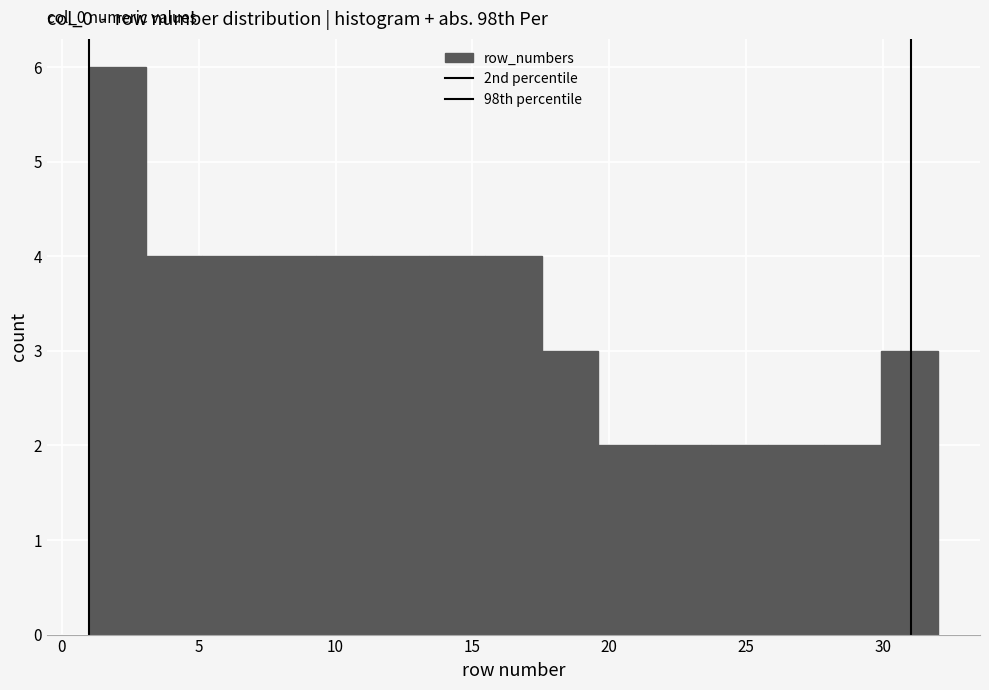

Which range on the x-axis has the tallest bar?

1.0 to 3.0